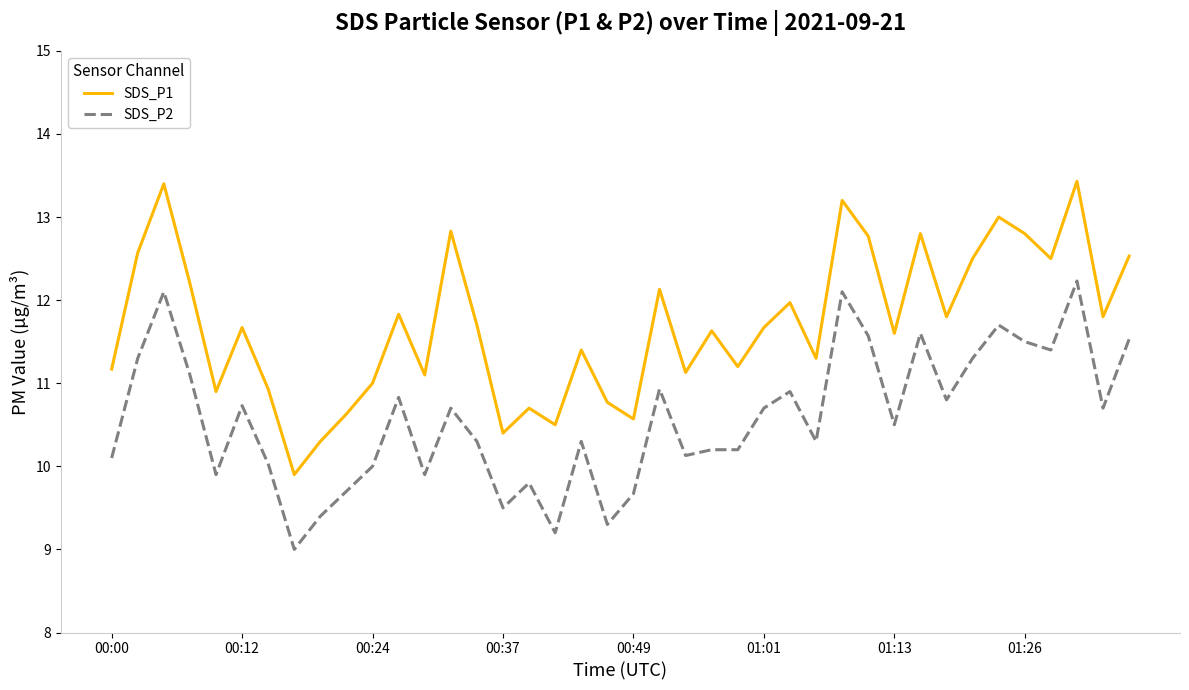

Rank the series by their average value, from lowest to highest.

SDS_P2, SDS_P1